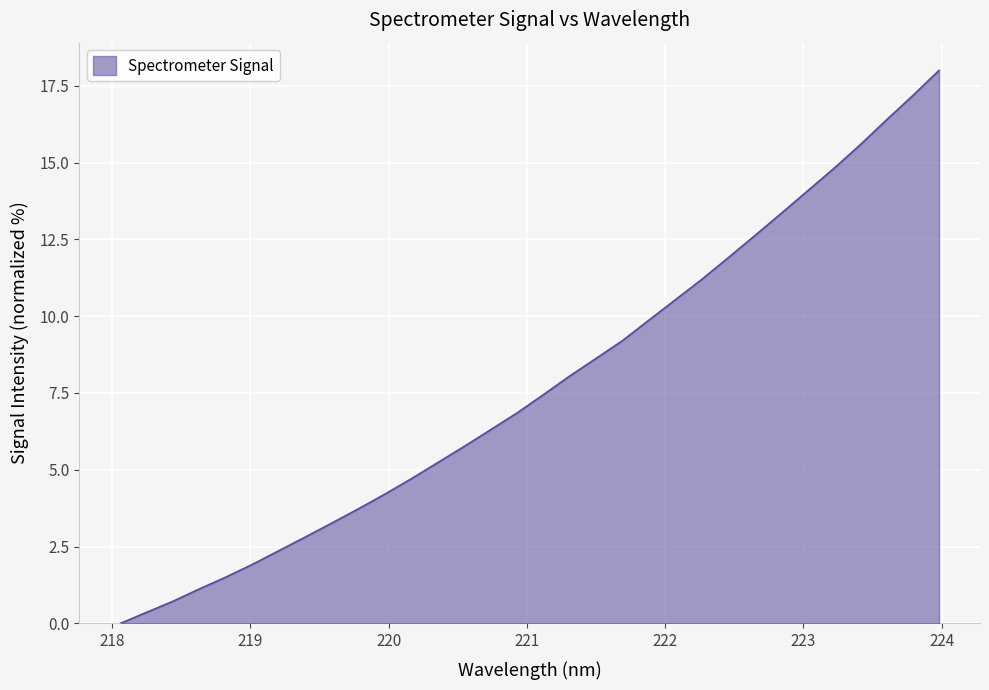

What is the maximum value shown in the chart?

18.0